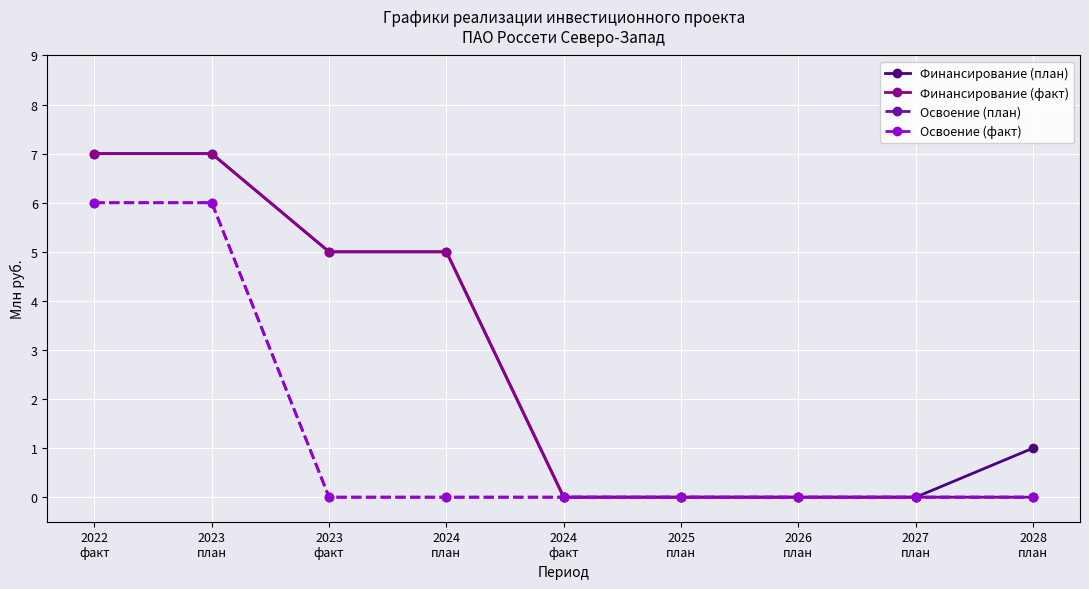

Does the chart have visible grid lines?

Yes